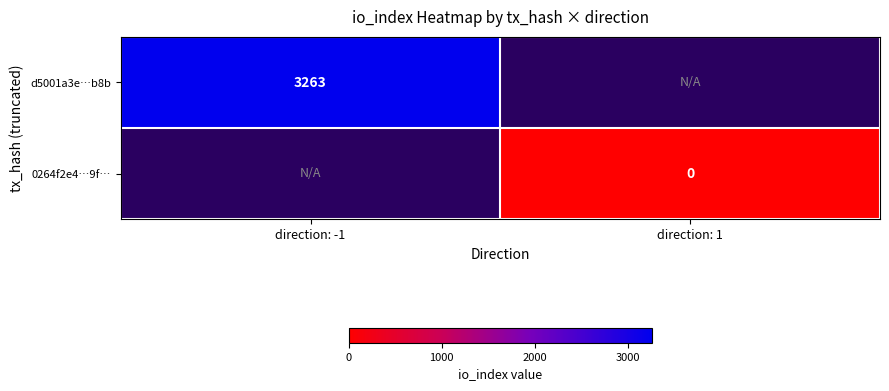

Is it true that d5001a3e…b8b equals 5800 at direction: -1?

False